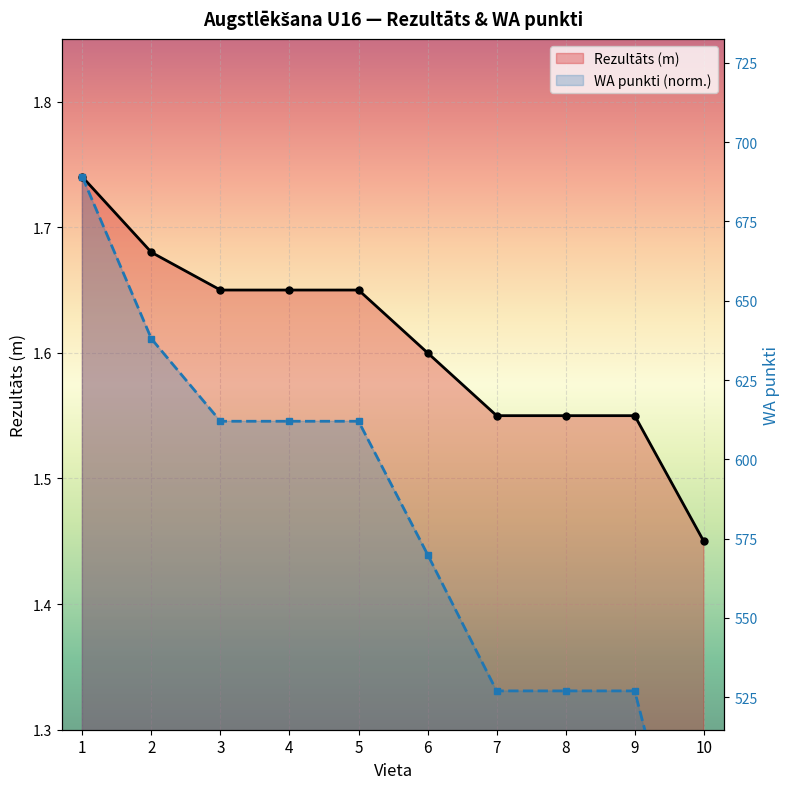

Reading left to right, extract all data points from this chart.

Rezultāts (m): 1=1.7	2=1.7	3=1.6	4=1.6	5=1.6	6=1.6	7=1.6	8=1.6	9=1.6	10=1.4
WA punkti (norm.): 1=1.7	2=1.6	3=1.5	4=1.5	5=1.5	6=1.4	7=1.3	8=1.3	9=1.3	10=1.1